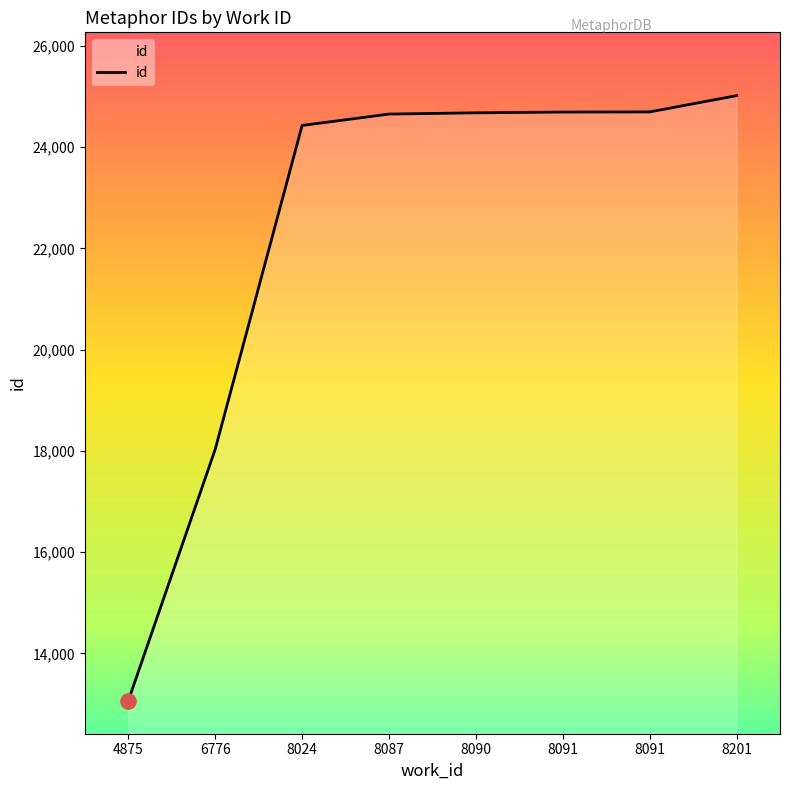

What is the change in value from 6776 to 8024?

+6396